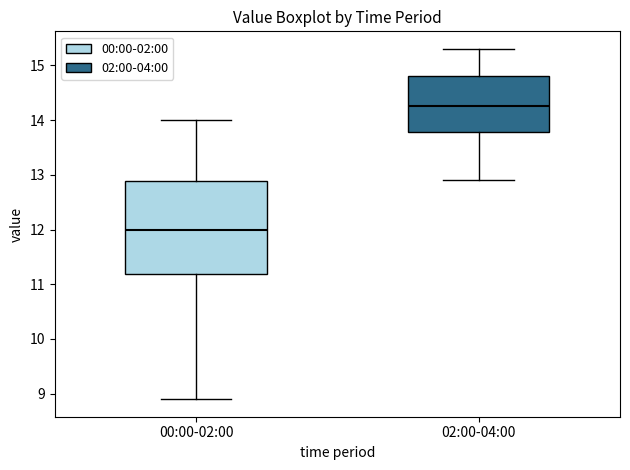

Reading left to right, transcribe this box plot: for each box, give where its median line is, the range the box spans, and where its two whiskers end, as read against the y-axis. The values are not printed on the chart, so give them approximately, as read against the axis.

00:00-02:00: median 12.0, box 11.2 to 12.9, whiskers 8.9 to 14.0
02:00-04:00: median 14.3, box 13.8 to 14.8, whiskers 12.9 to 15.3